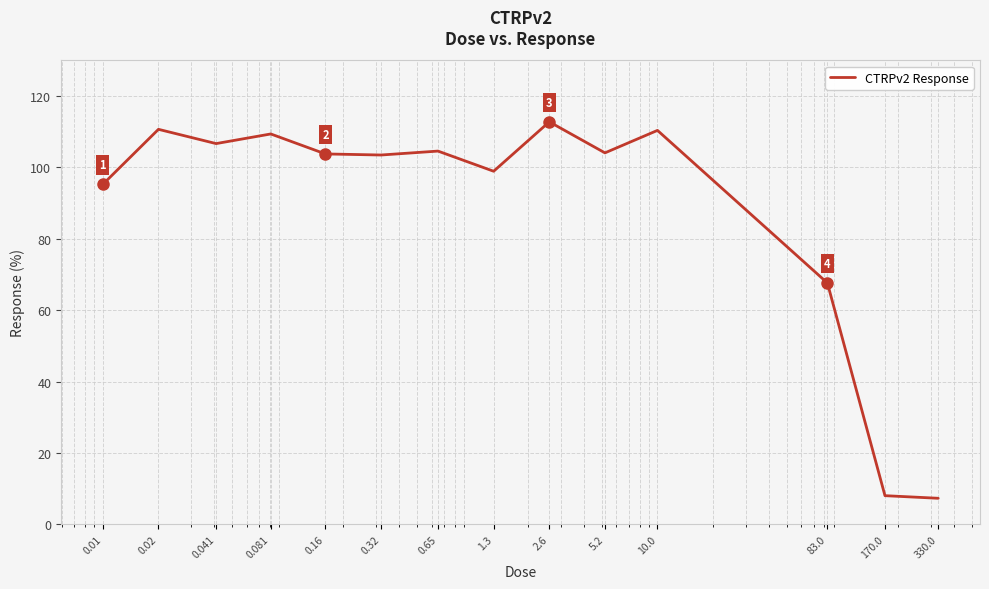

What is the smallest value displayed?

7.3